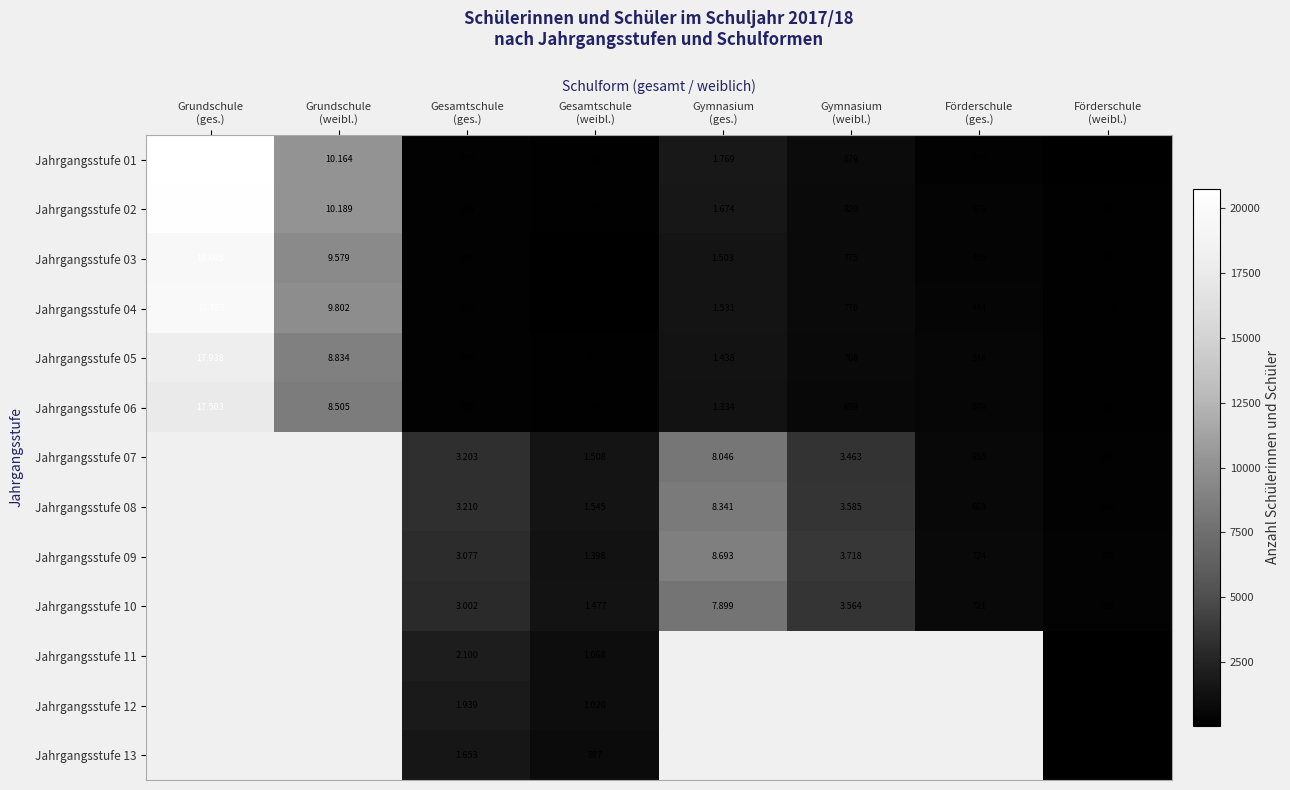

What is the difference between the second highest and minimum values in the Jahrgangsstufe 05 series?

8715.0